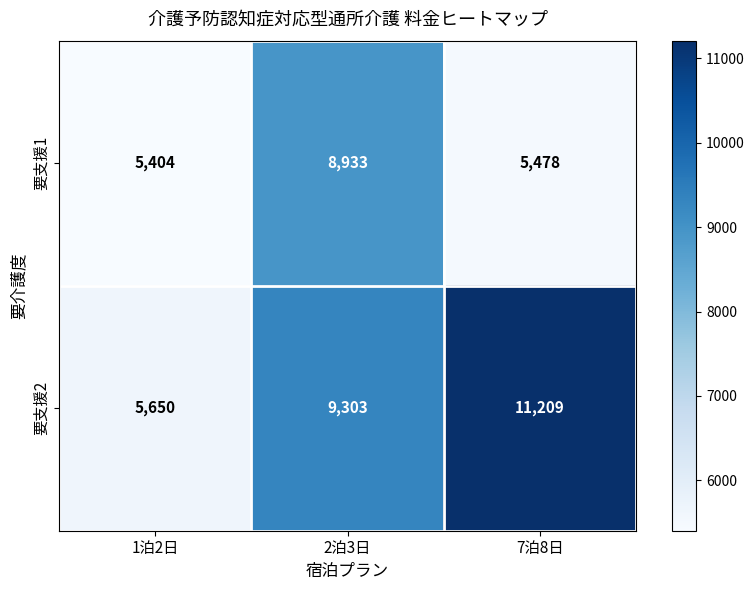

What is the total value across all series at 1泊2日?

11054